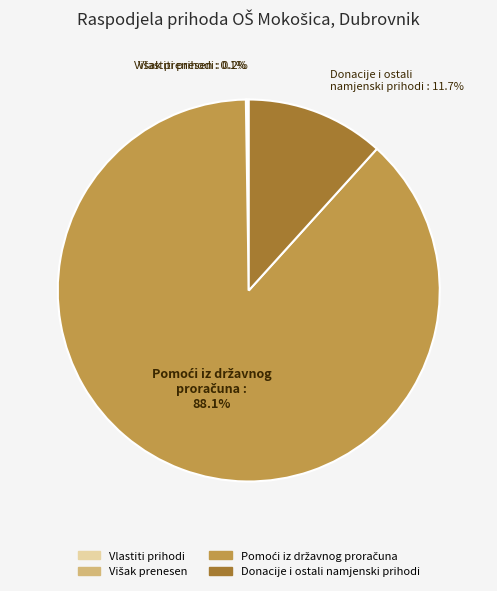

What portion of the pie excludes Donacije i ostali namjenski prihodi?

88.3%